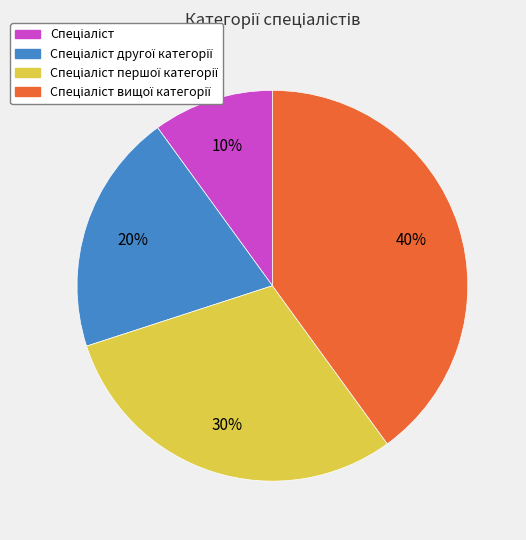

Is there a majority slice in this chart?

No